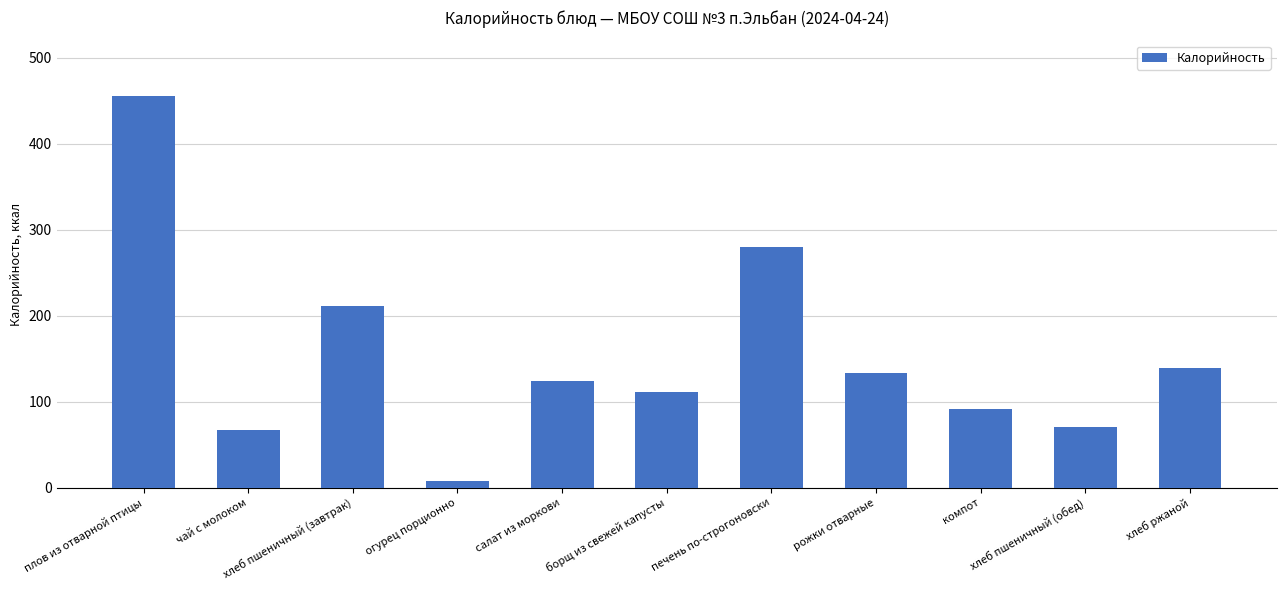

The value at компот is 38.9. True or false?

False